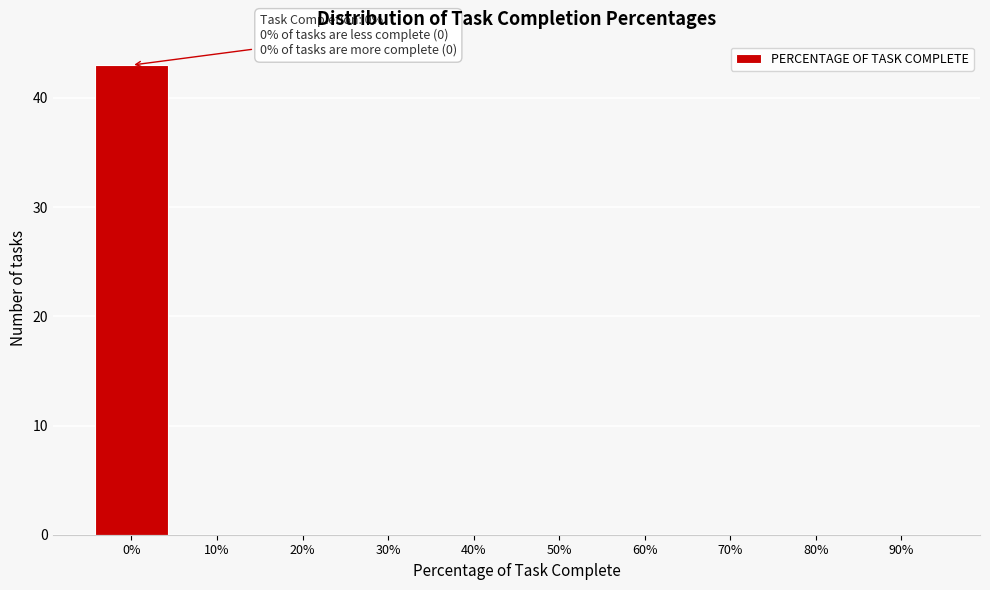

Reading right to left, what are all the values shown in this chart?

90%=0	80%=0	70%=0	60%=0	50%=0	40%=0	30%=0	20%=0	10%=0	0%=43